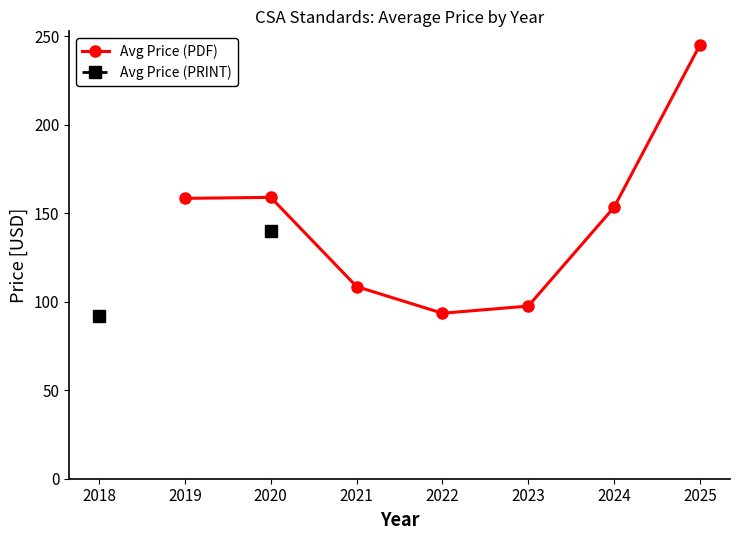

What value does the Avg Price (PRINT) series have at 2020?

140.0